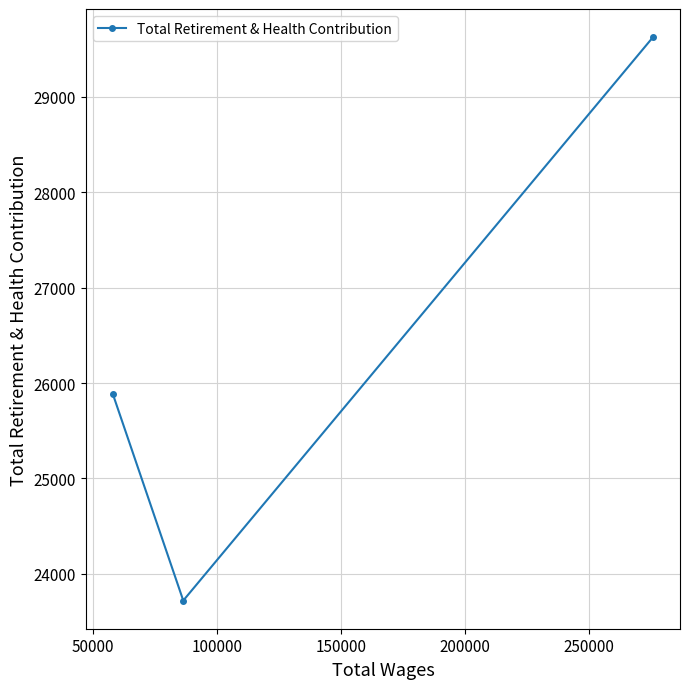

What is the smallest value displayed?

23720